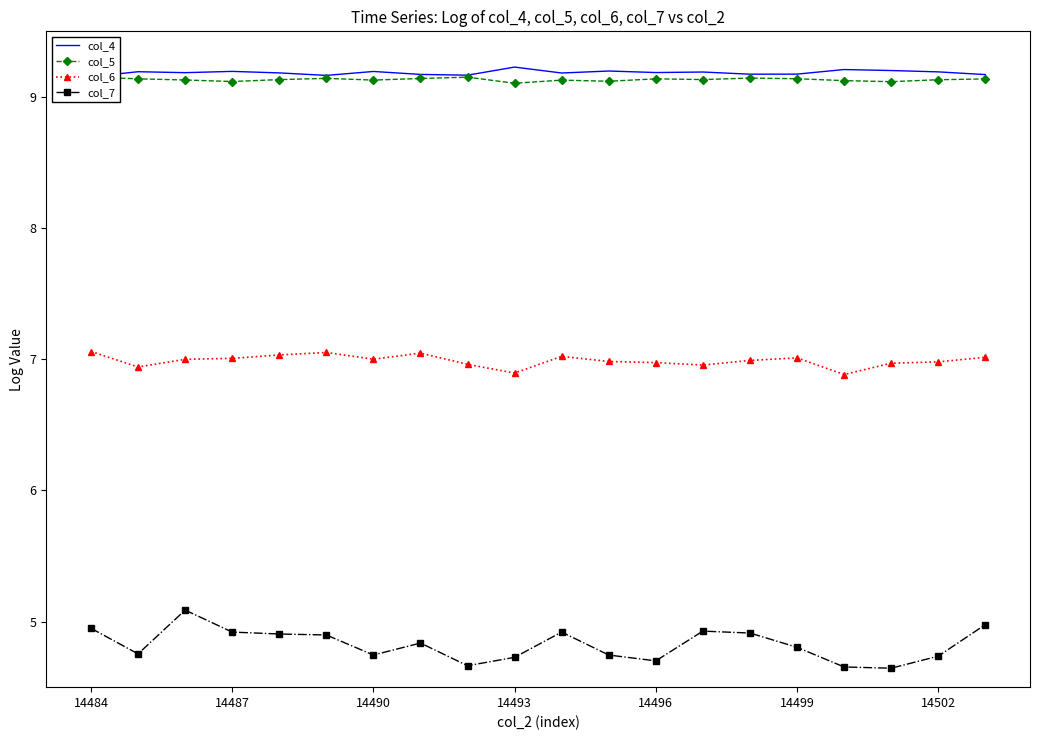

At which category does the chart reach its minimum across all series?

17